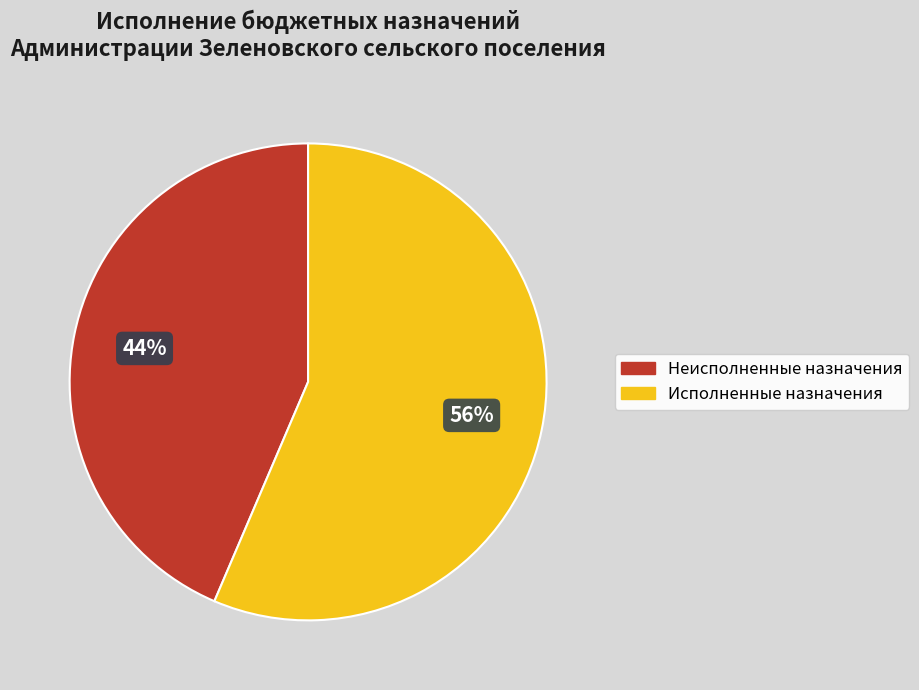

To the nearest percent, what is the average slice percentage?

50%